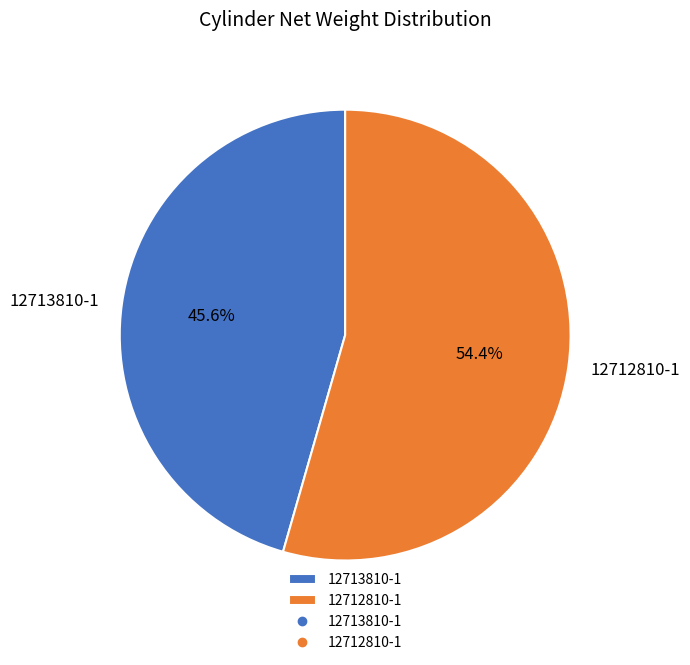

What percentage is NOT represented by 12713810-1?

54.4%